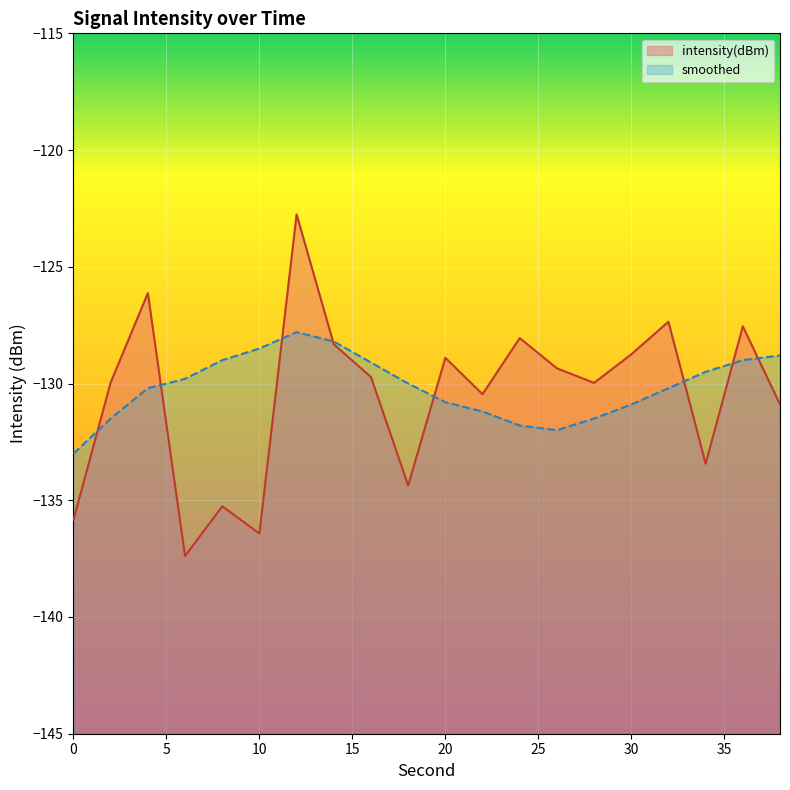

What is the total value across all series at 30?

-259.7